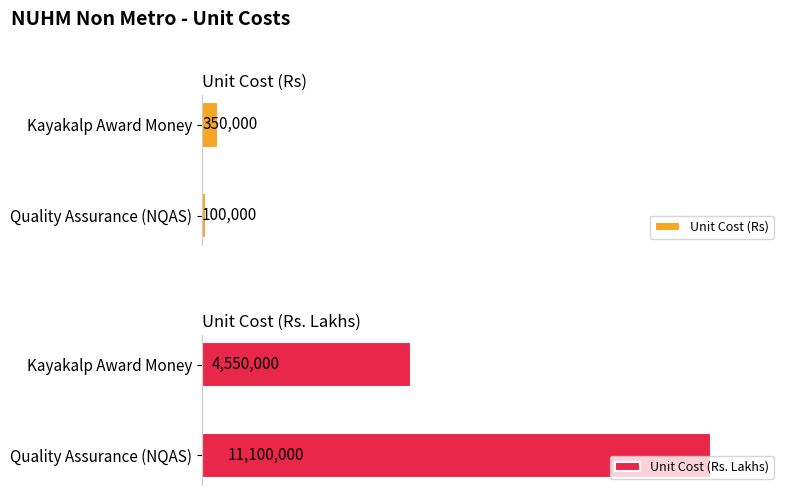

What is the sum of the Unit Cost (Rs. Lakhs) values at Kayakalp Award Money and Quality Assurance (NQAS)?

15650000